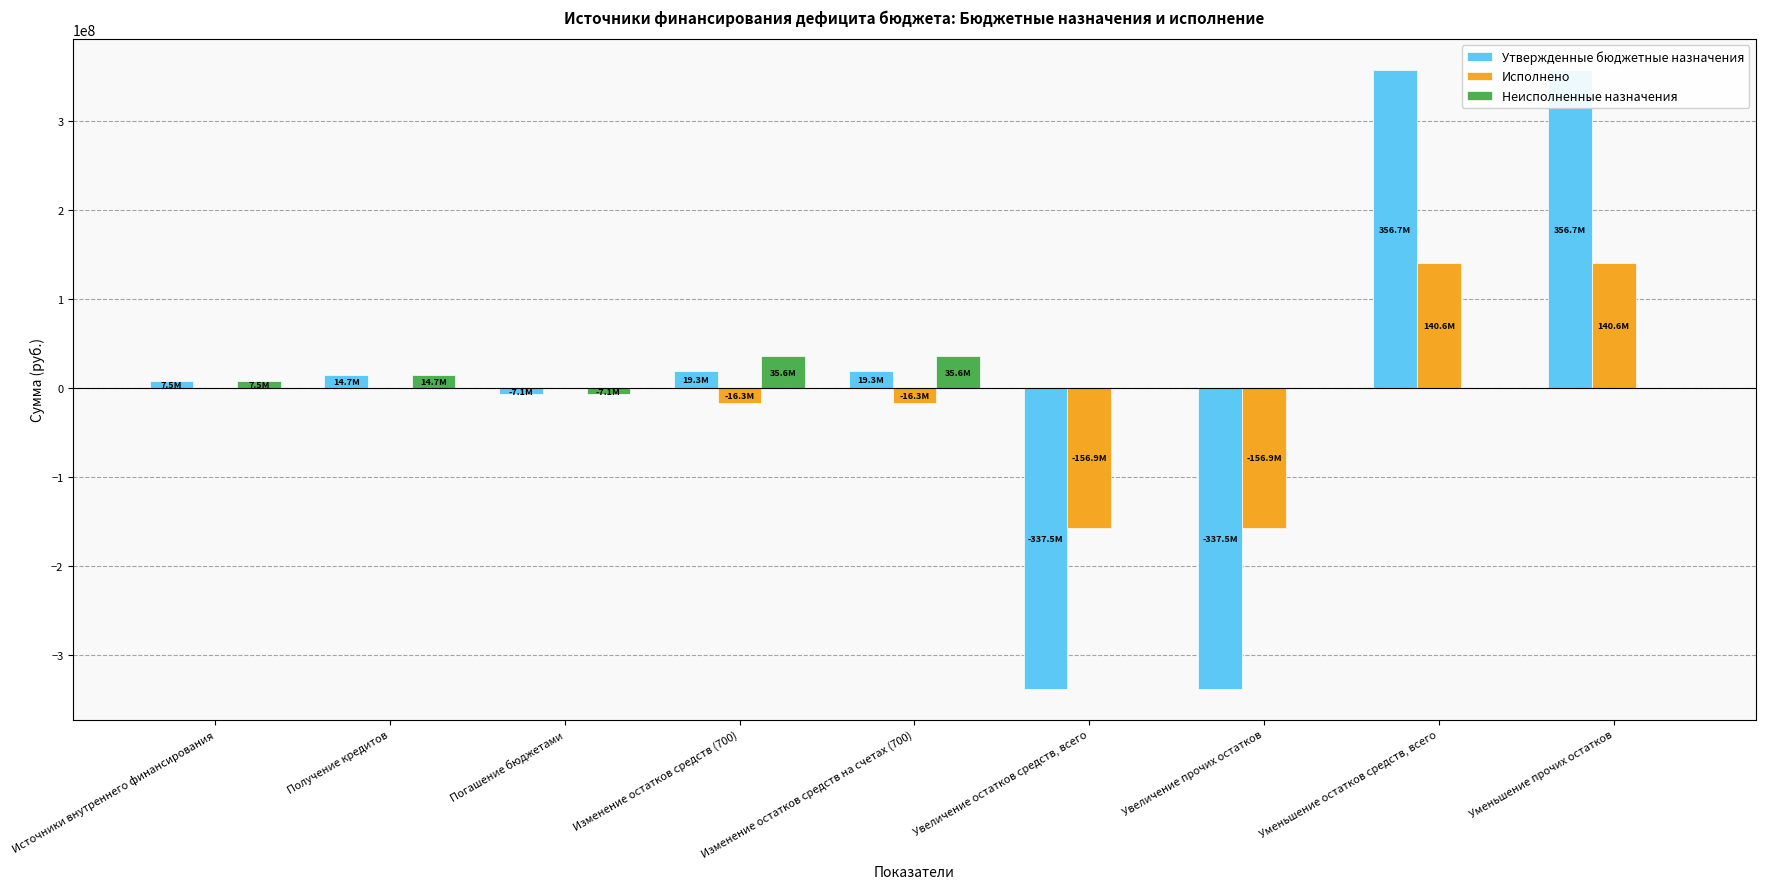

What is the value of the Утвержденные бюджетные назначения bar at the 1st from the left?

7549900.0